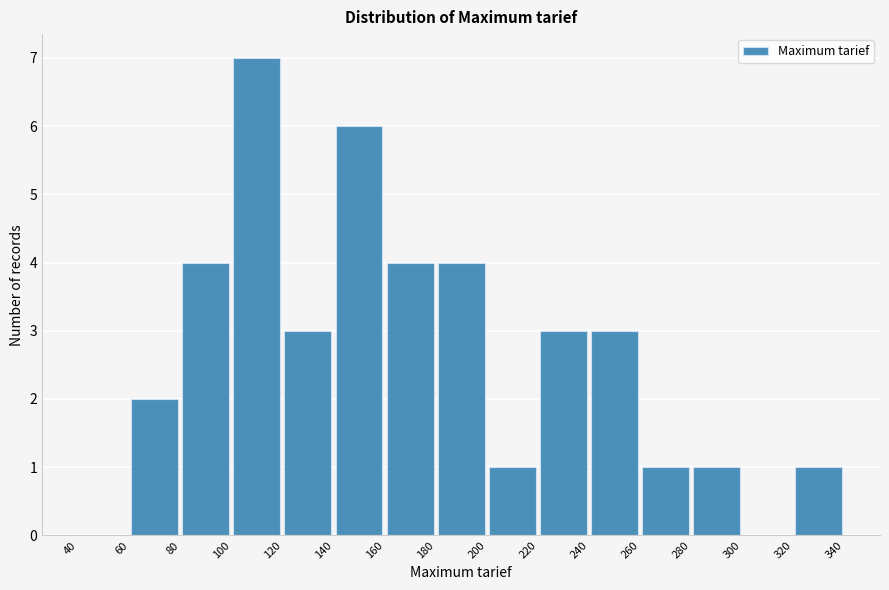

How tall is the bar that spans 60 to 80 on the x-axis? The values are not printed on the chart, so give them approximately, as read against the axis.

2